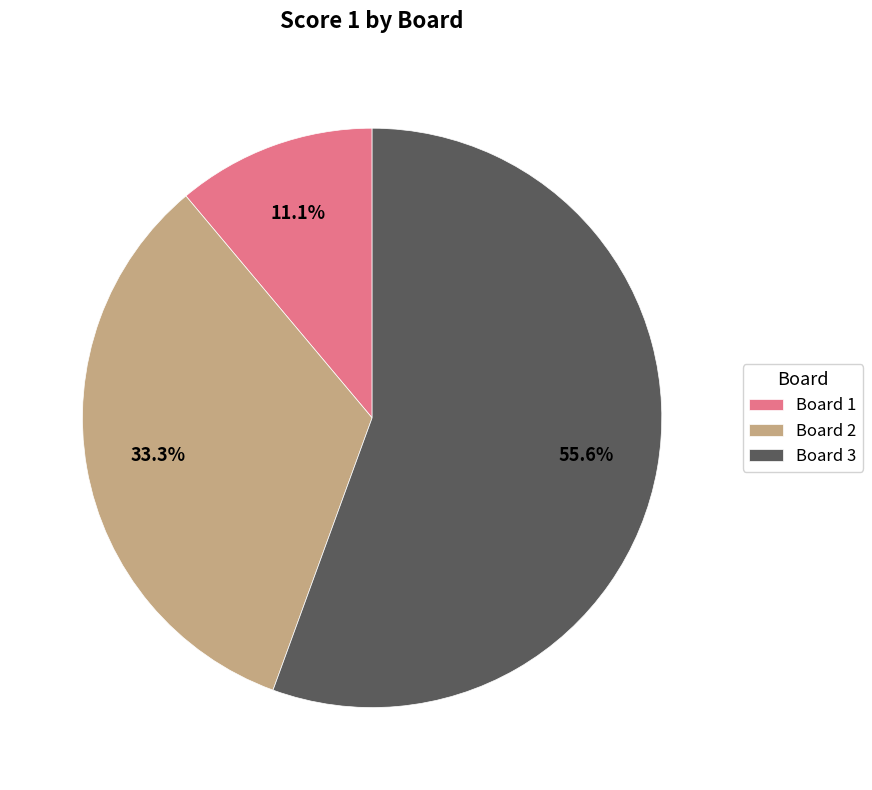

What is the total percentage of Board 2 and Board 1?

44.4%